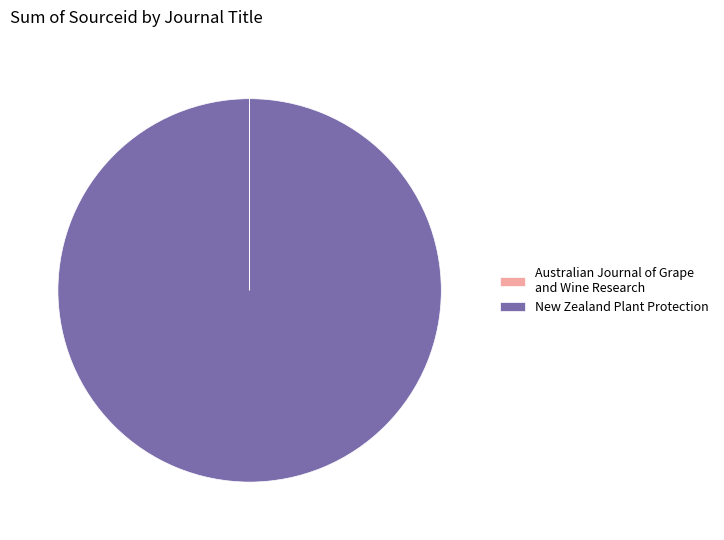

True or false: New Zealand Plant Protection accounts for 100% of the total.

True